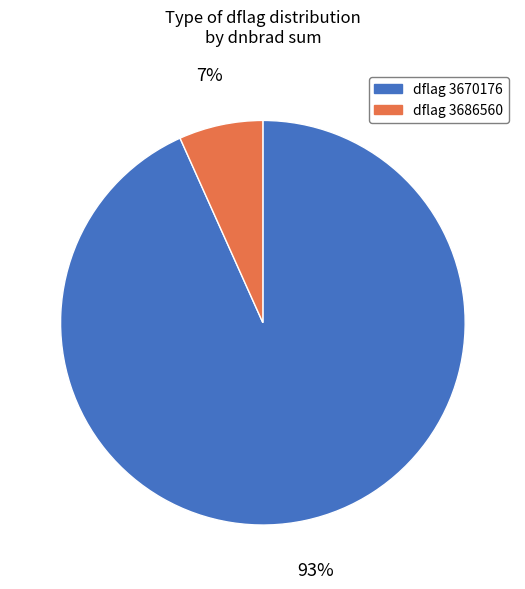

To the nearest percent, what is the average slice percentage?

50%